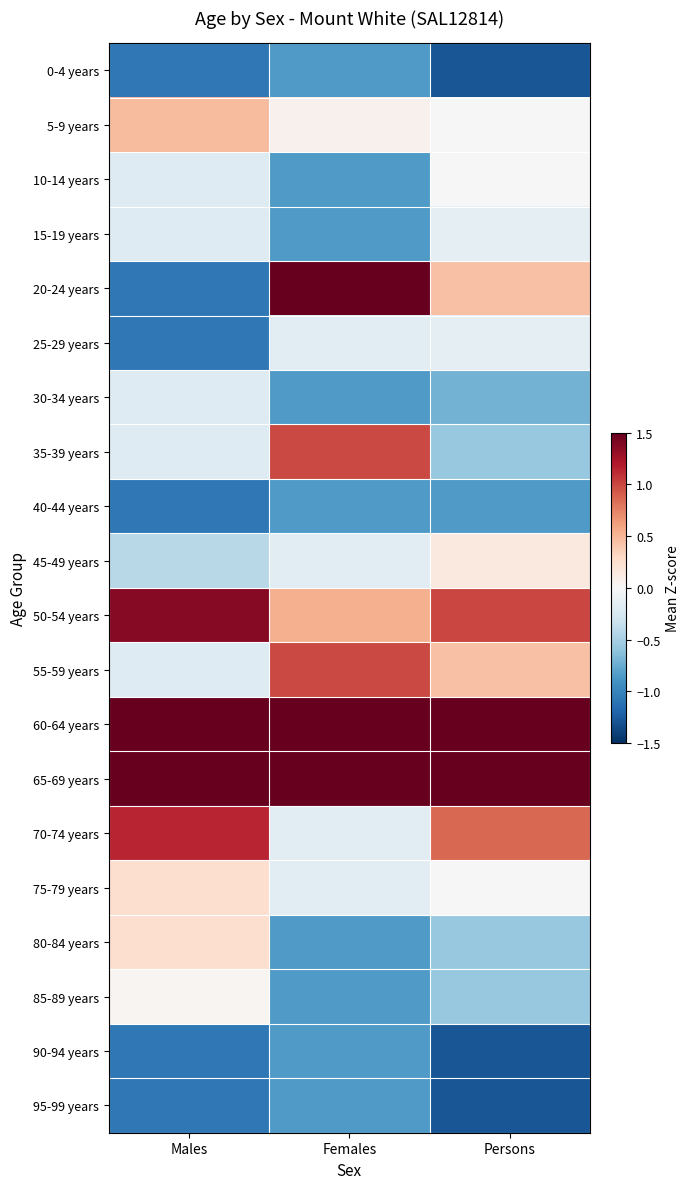

Reading right to left, transcribe all the data shown in this chart.

0-4 years: Persons=-1.3	Females=-0.9	Males=-1.1
5-9 years: Persons=0.0	Females=0.1	Males=0.5
10-14 years: Persons=0.0	Females=-0.9	Males=-0.2
15-19 years: Persons=-0.1	Females=-0.9	Males=-0.2
20-24 years: Persons=0.4	Females=1.9	Males=-1.1
25-29 years: Persons=-0.1	Females=-0.2	Males=-1.1
30-34 years: Persons=-0.7	Females=-0.9	Males=-0.2
35-39 years: Persons=-0.6	Females=1.0	Males=-0.2
40-44 years: Persons=-0.9	Females=-0.9	Males=-1.1
45-49 years: Persons=0.2	Females=-0.2	Males=-0.4
50-54 years: Persons=1.0	Females=0.5	Males=1.4
55-59 years: Persons=0.4	Females=1.0	Males=-0.2
60-64 years: Persons=1.6	Females=2.1	Males=2.0
65-69 years: Persons=2.9	Females=1.7	Males=2.3
70-74 years: Persons=0.9	Females=-0.2	Males=1.1
75-79 years: Persons=0.0	Females=-0.2	Males=0.3
80-84 years: Persons=-0.6	Females=-0.9	Males=0.3
85-89 years: Persons=-0.6	Females=-0.9	Males=0.0
90-94 years: Persons=-1.3	Females=-0.9	Males=-1.1
95-99 years: Persons=-1.3	Females=-0.9	Males=-1.1